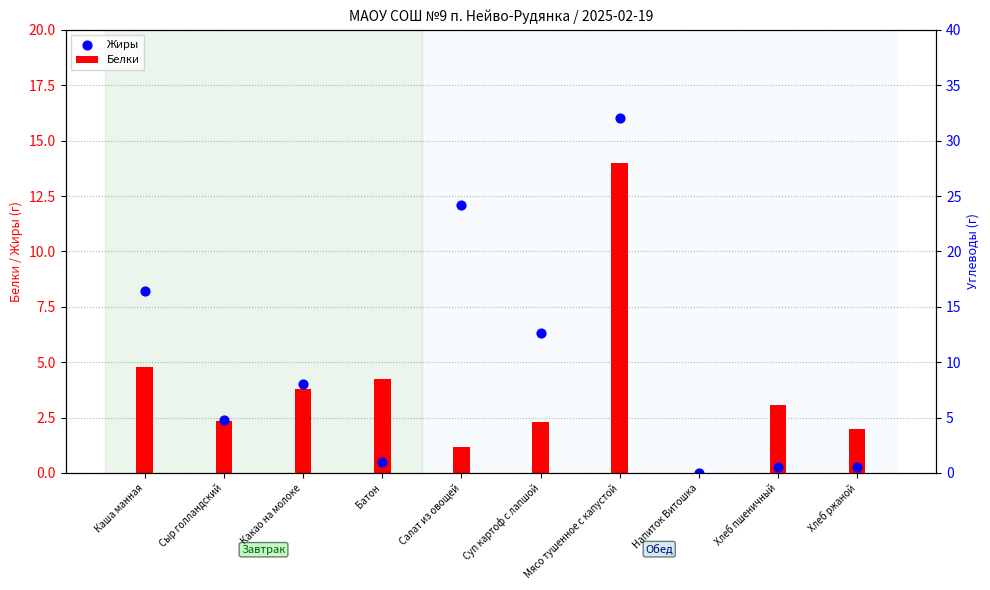

Which series reaches the minimum Y coordinate?

Белки